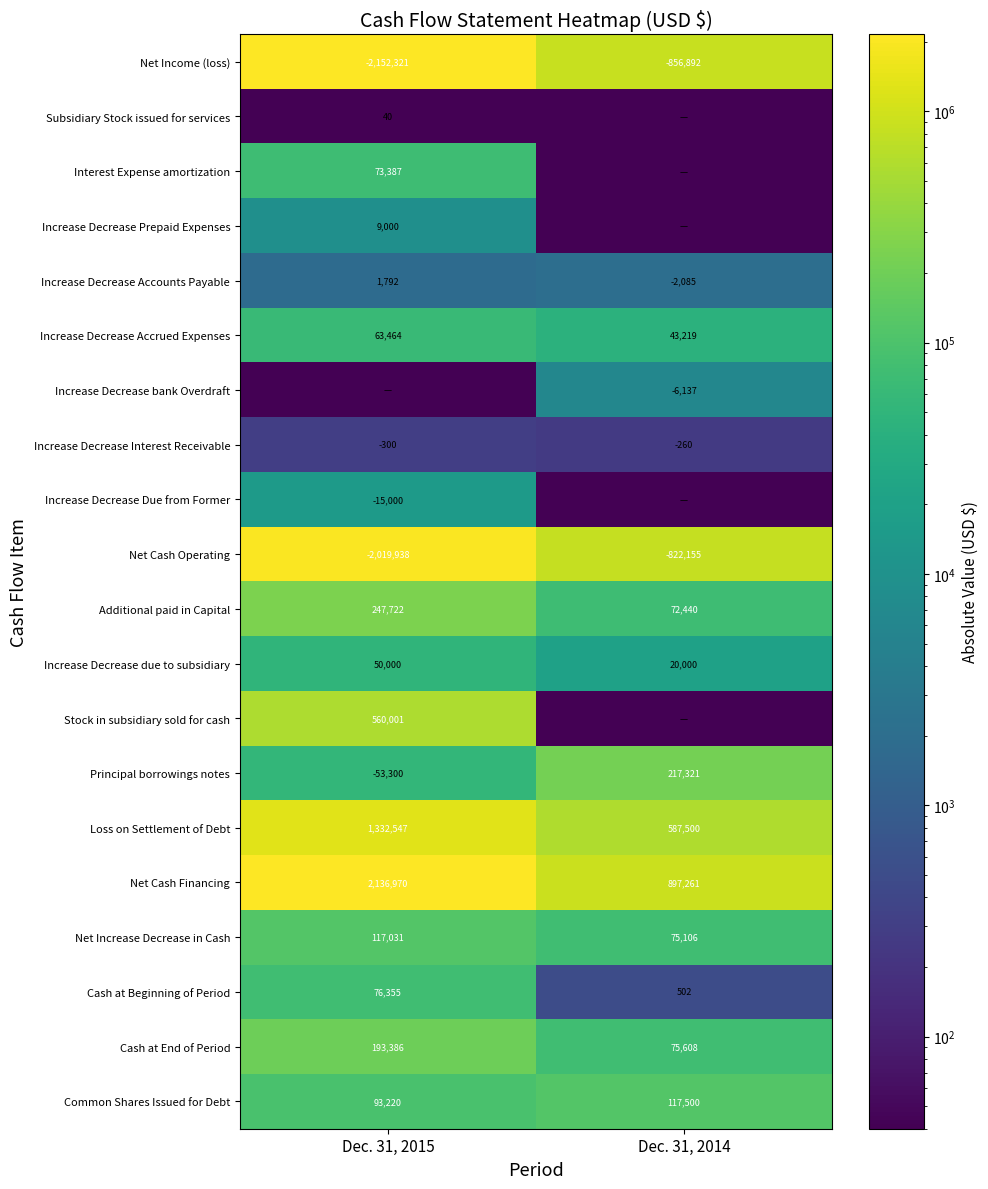

How many values in the Additional paid in Capital series are below 247722?

1